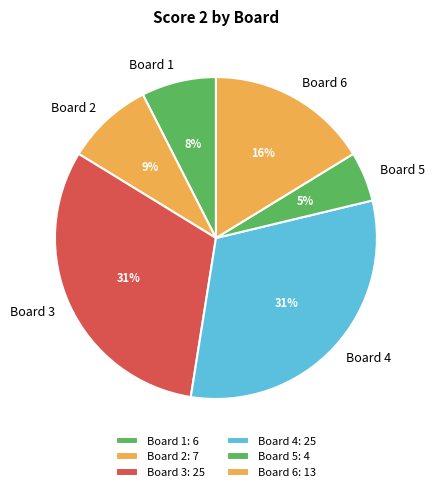

Rank the categories by value from lowest to highest.

Board 5, Board 1, Board 2, Board 6, Board 3, Board 4